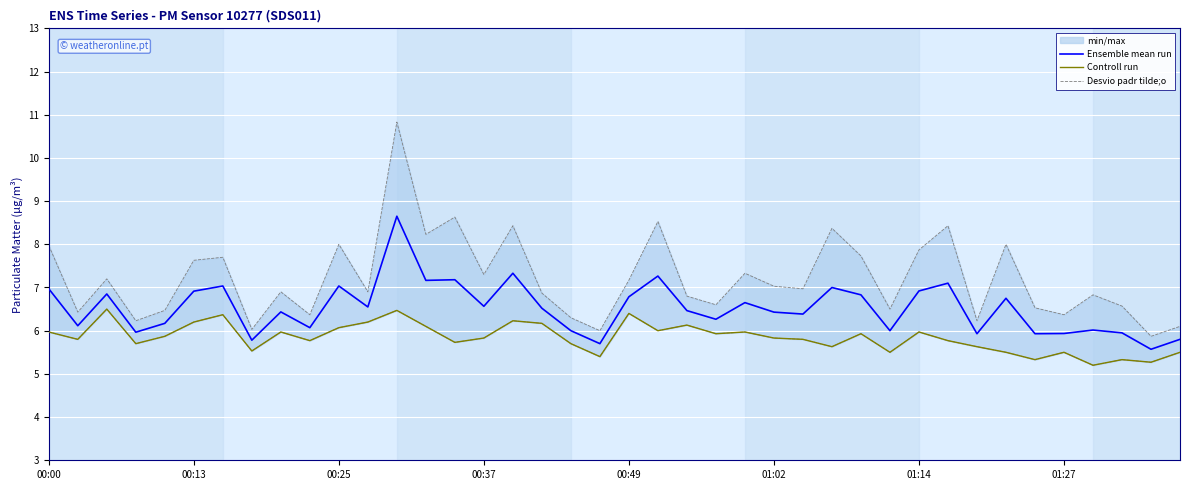

Which series has the largest range (max minus min)?

Desvio padr tilde;o